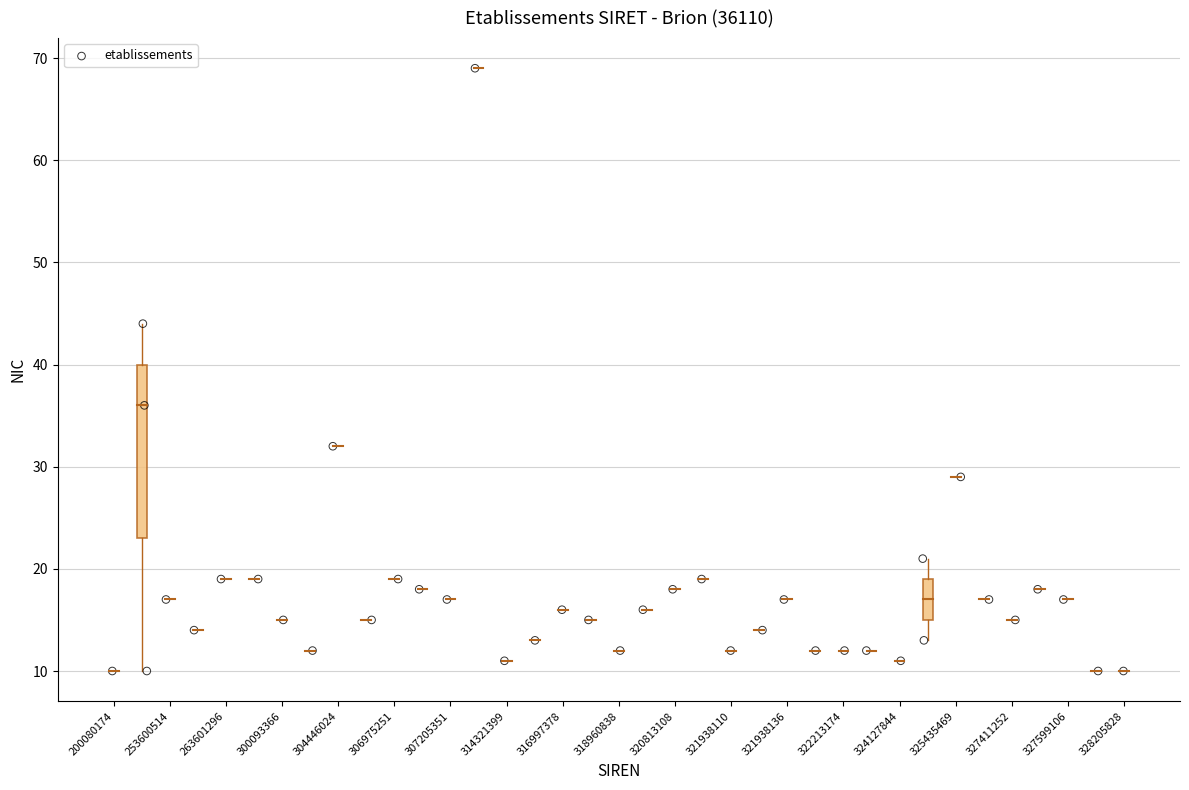

What is the range of Y values (max minus min)?

59